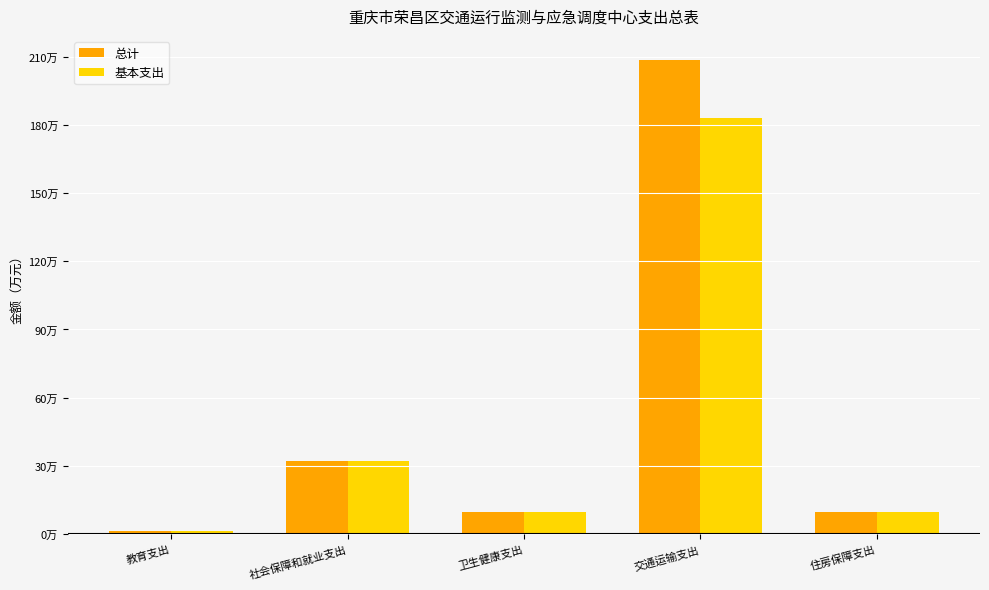

Read the 总计 value at 住房保障支出.

9.8